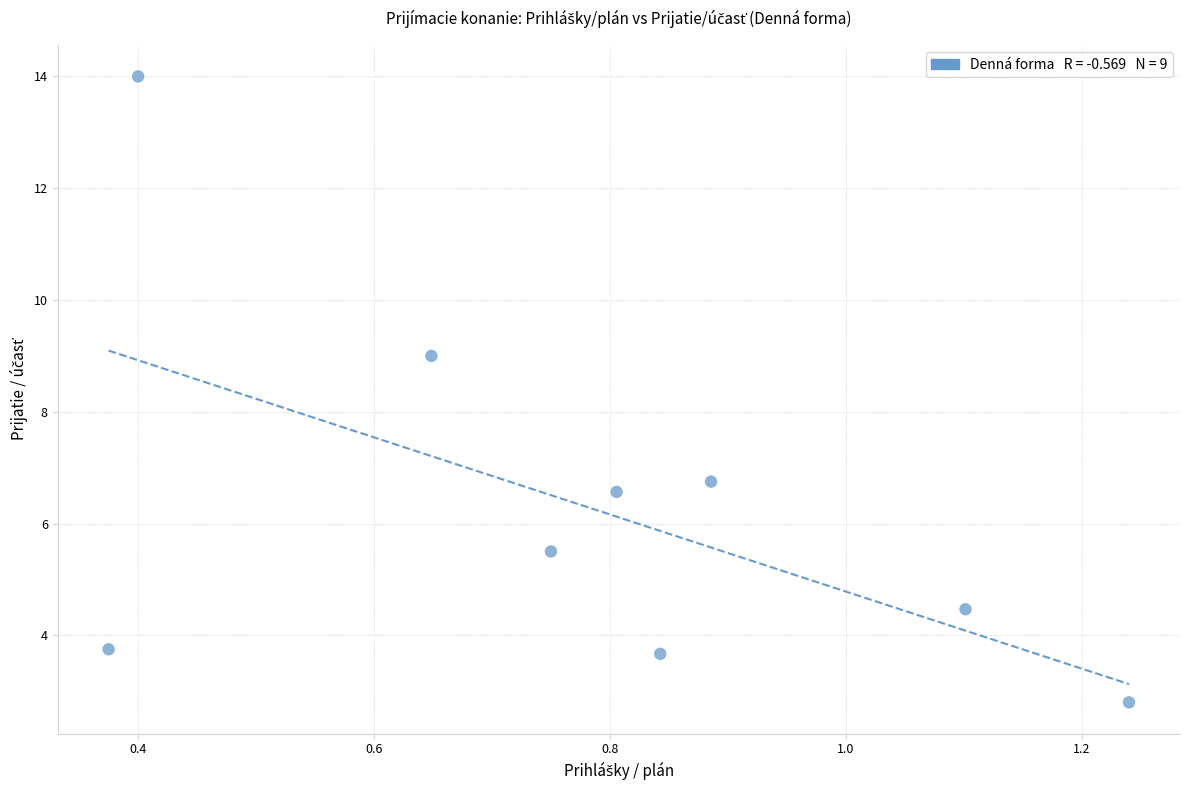

What is the average Y value?

6.3